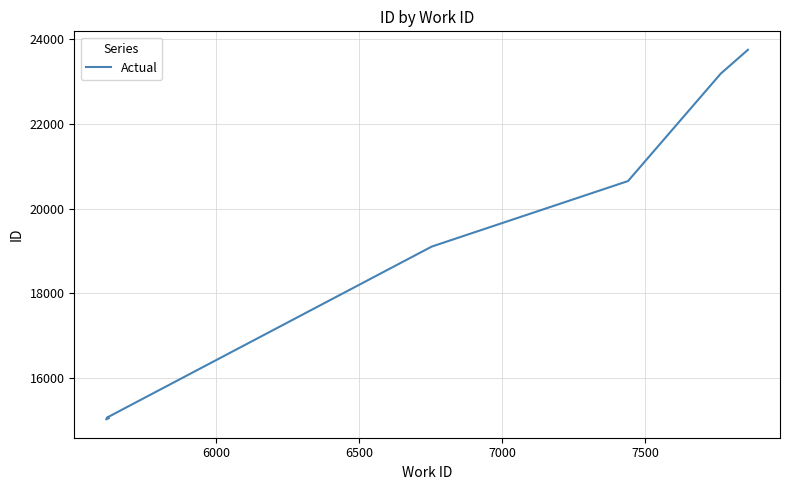

Reading left to right, extract all data points from this chart.

15029	15050	15051	15067	19103	20649	23176	23177	23178	23746